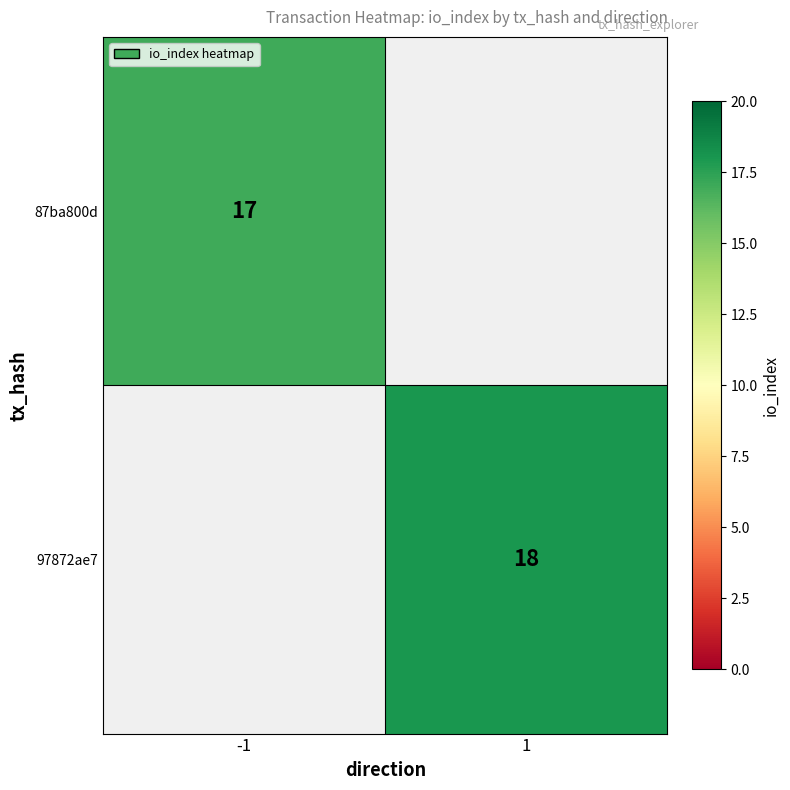

Is it true that 97872ae7 equals 18 at 1?

True